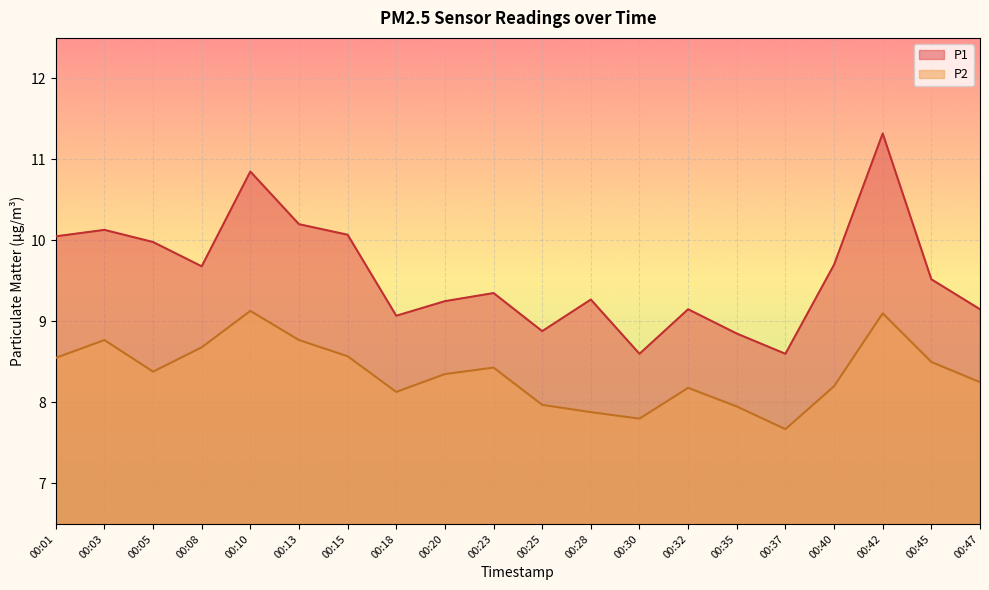

What is the total value across all series at 00:37?

16.3